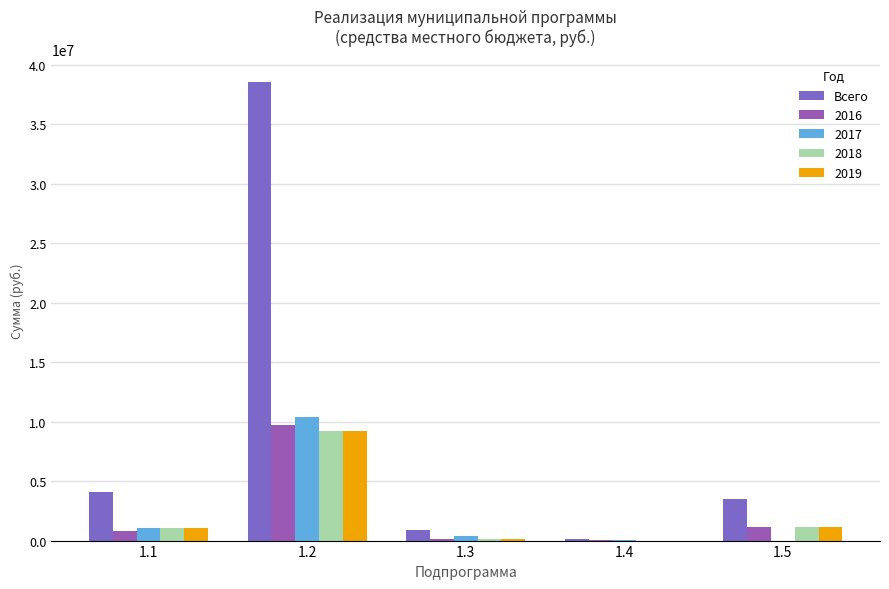

How many groups of bars are there?

5